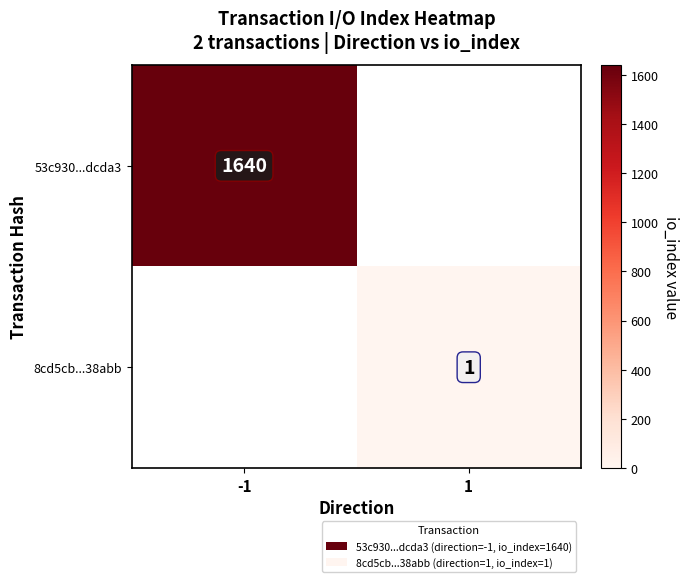

Is the value of 8cd5cb...38abb at 1 greater than the value of 53c930...dcda3 at -1?

No